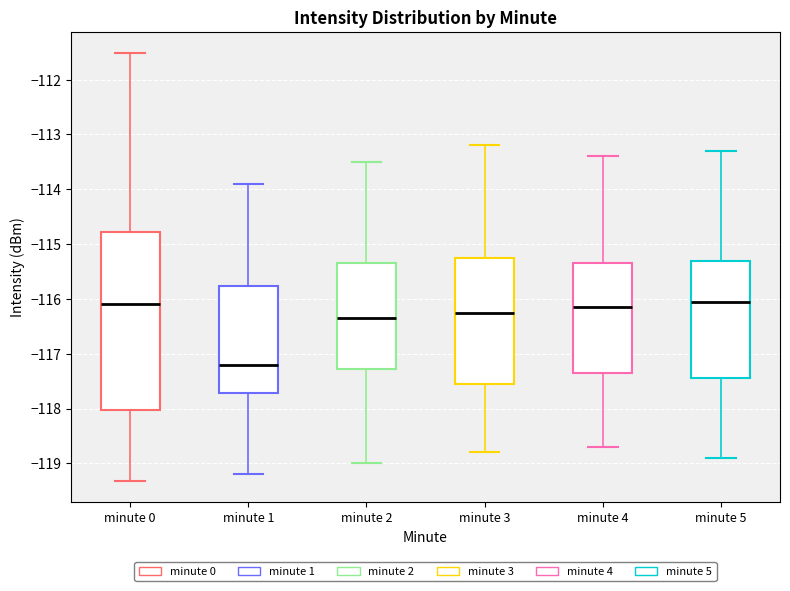

Where does the lower whisker of the box for minute 3 end on the y-axis? The values are not printed on the chart, so give them approximately, as read against the axis.

-118.8